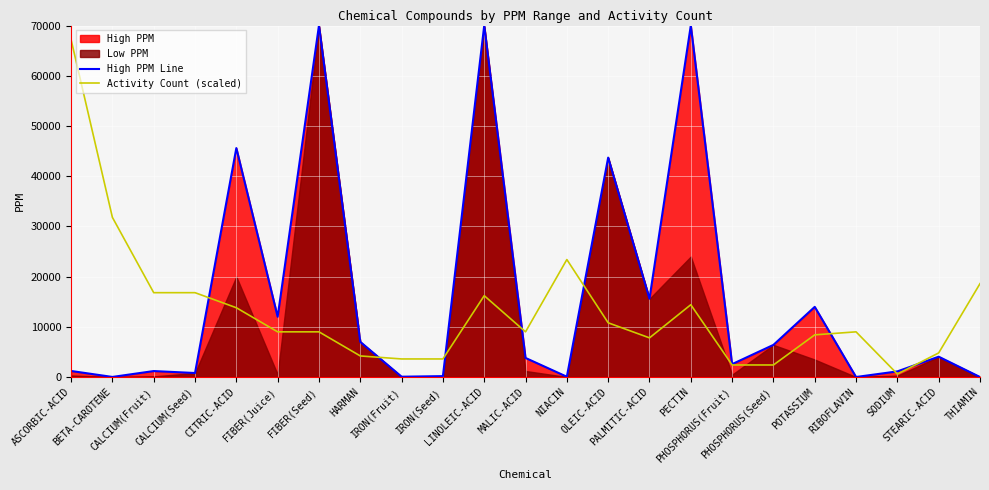

At which label does High PPM Line reach its minimum?

THIAMIN